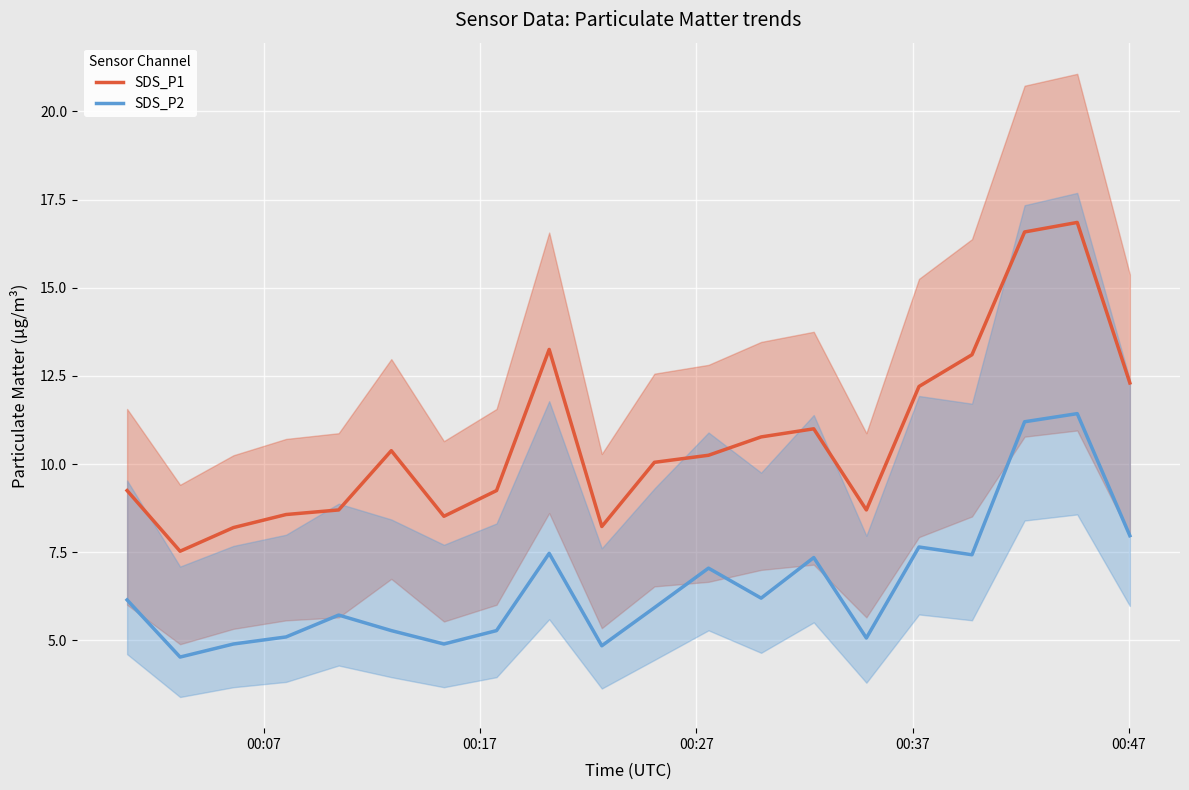

What is the sum of all SDS_P1 values?

213.7